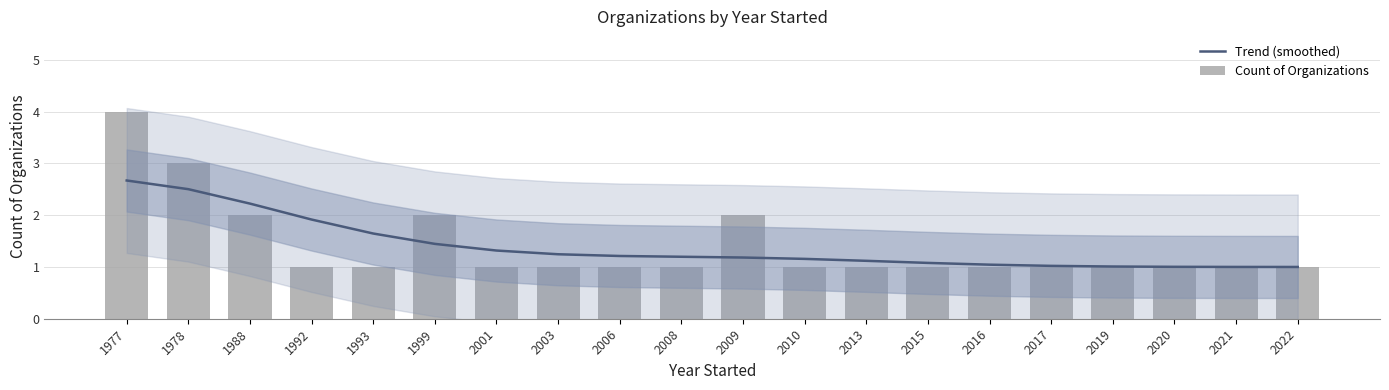

Which series has the largest range (max minus min)?

Count of Organizations